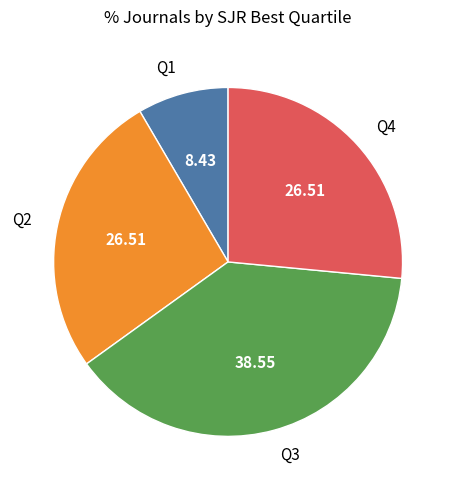

Does any single category account for the majority?

No